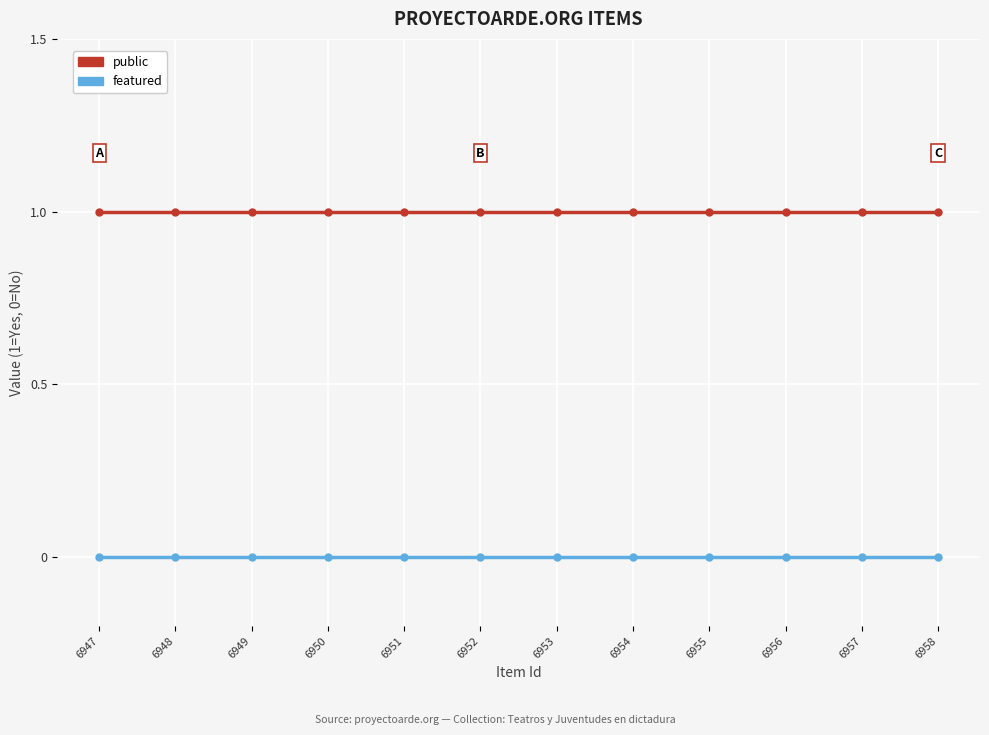

Is the value of public at 6948 greater than the value of featured at 6951?

Yes